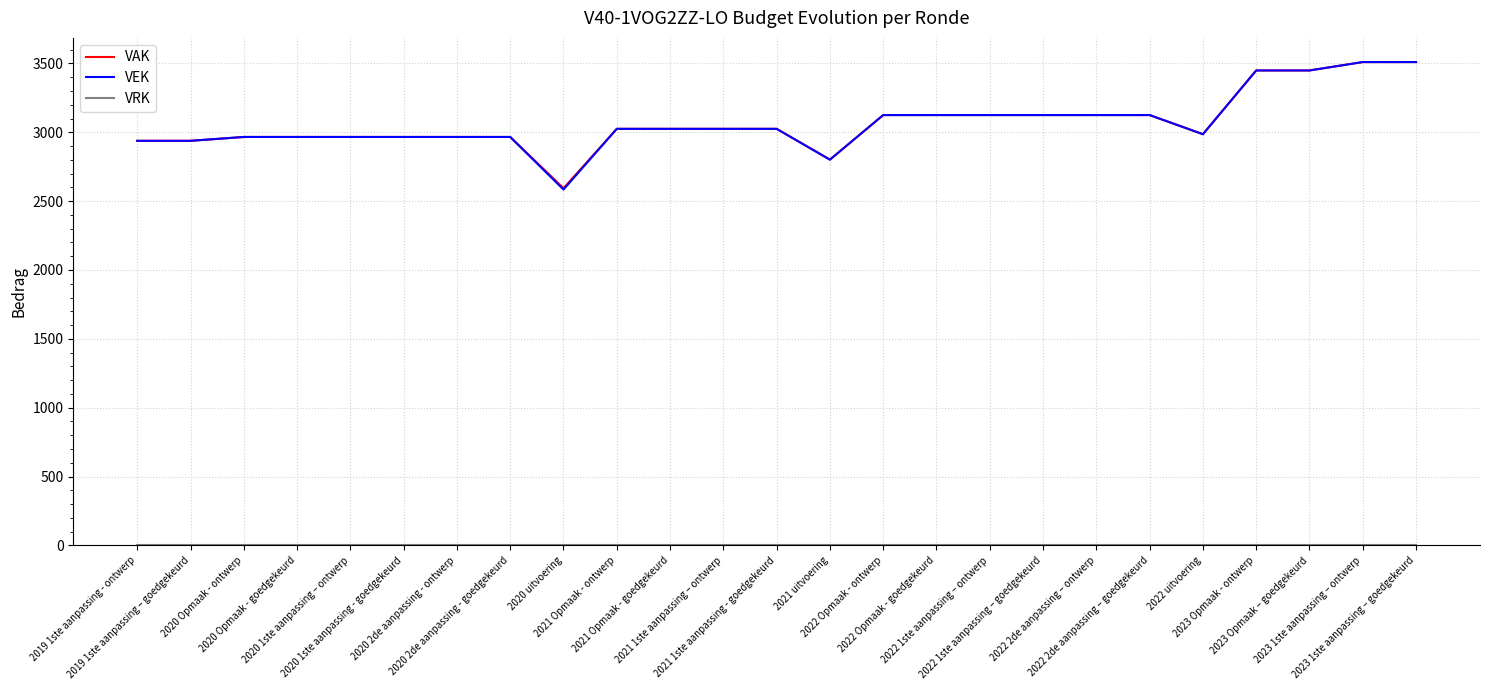

What is the greatest value displayed?

3510